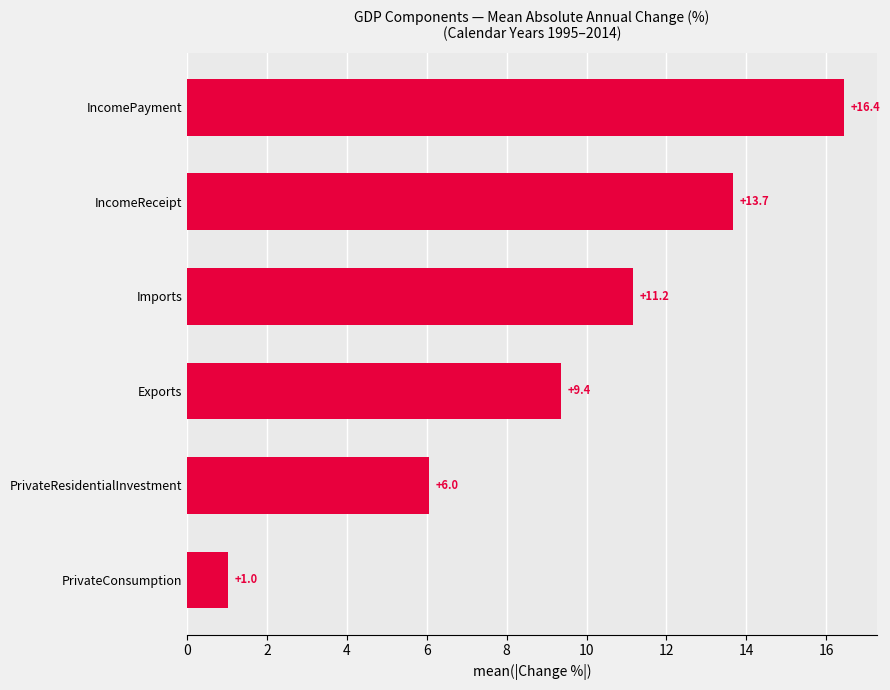

What is the minimum value shown in the chart?

1.0